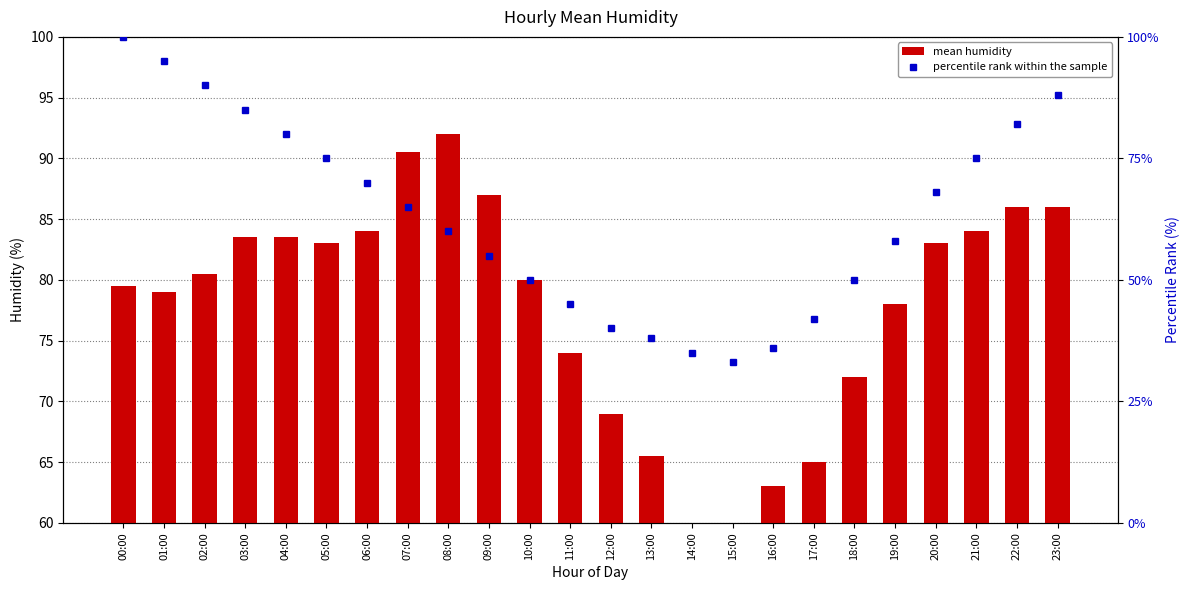

The value of mean humidity at 09:00 is 87.0. True or false?

True